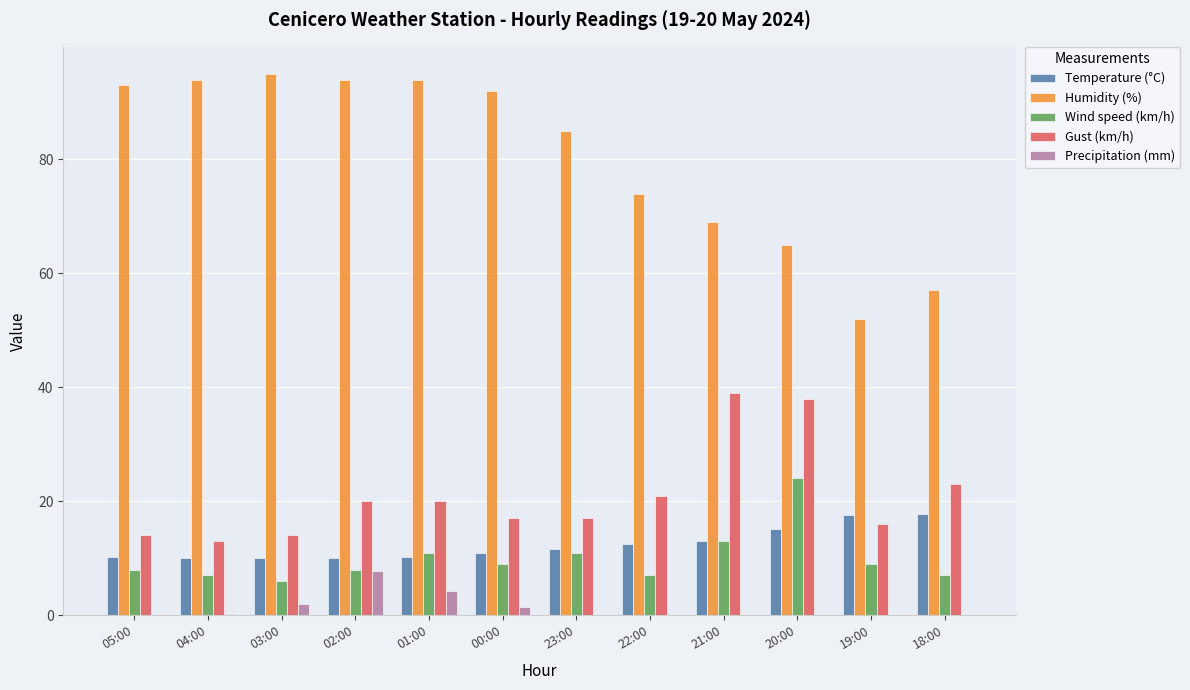

What is the total value across all series at 21:00?

134.0